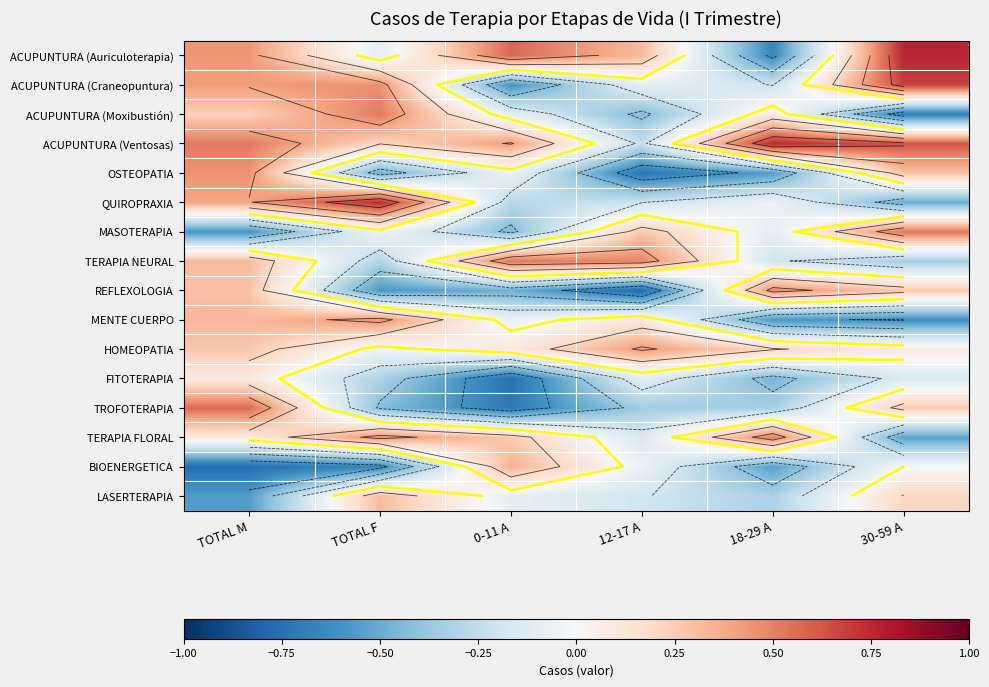

True or false: BIOENERGETICA has a value of -0.7 at TOTAL F.

True